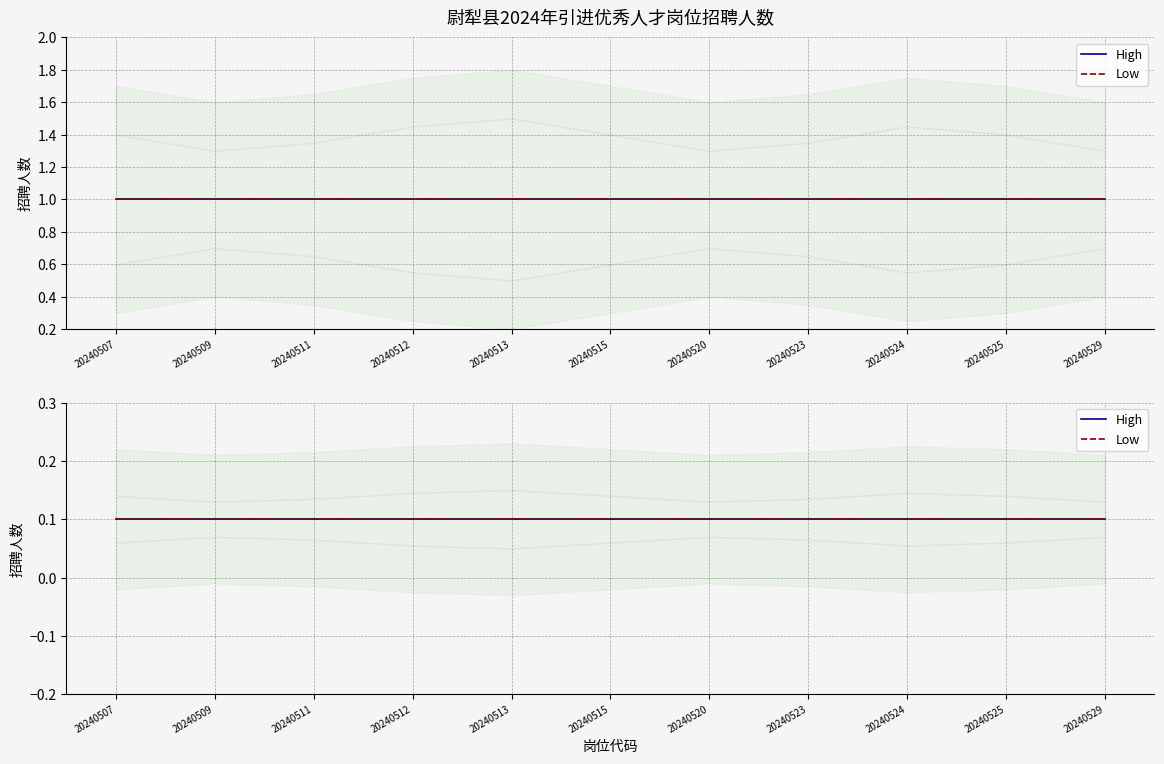

True or false: 招聘人数_upper has a value of 0.3 at 20240523.

False